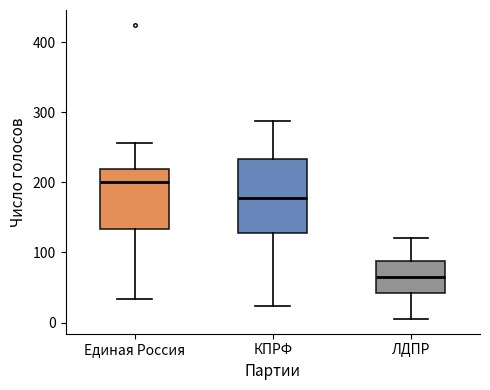

Where is the lower edge of the box for ЛДПР on the y-axis? The values are not printed on the chart, so give them approximately, as read against the axis.

40